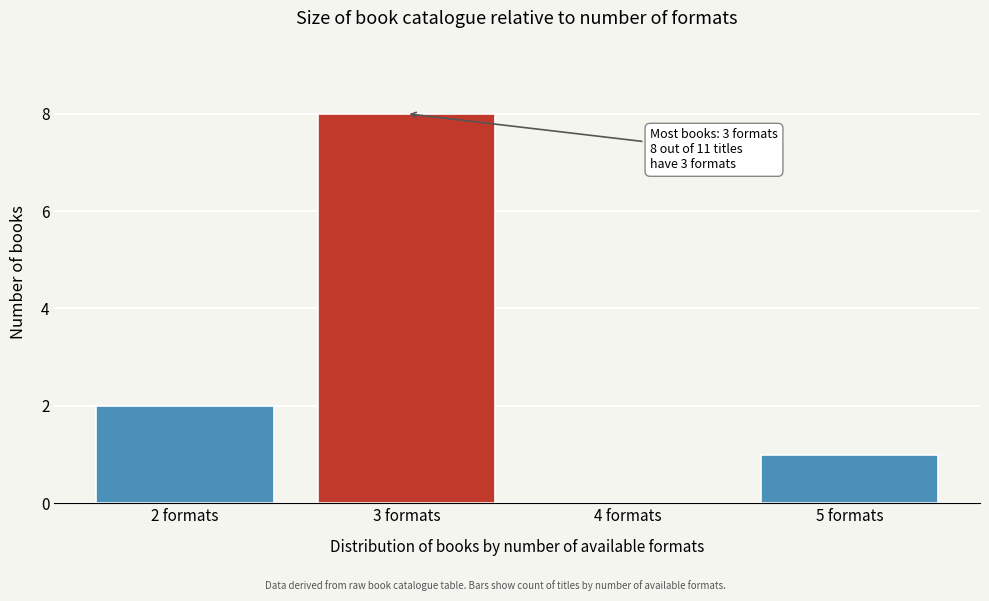

Reading right to left, extract all data points from this chart.

5 formats=1	4 formats=0	3 formats=8	2 formats=2